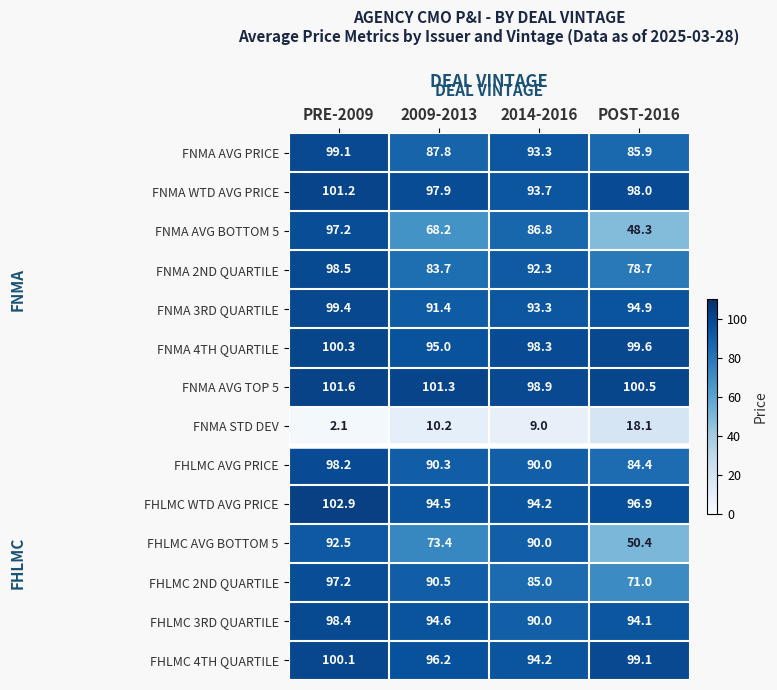

Rank the categories by FNMA 3RD QUARTILE value from lowest to highest.

2009-2013, 2014-2016, POST-2016, PRE-2009